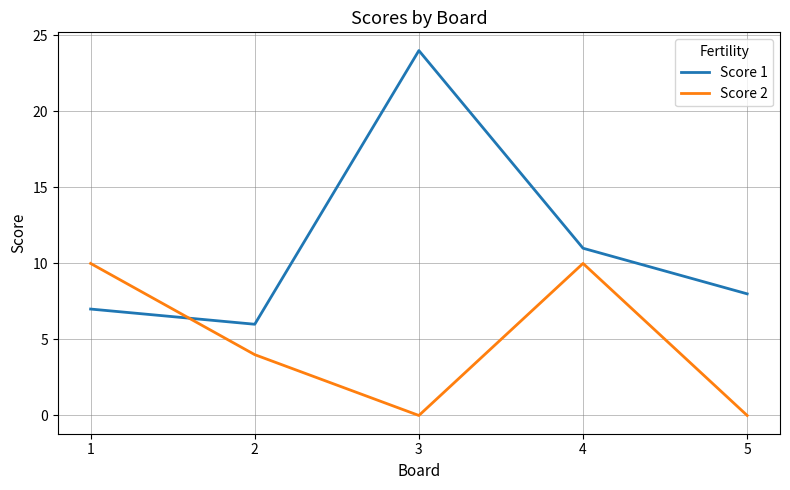

Is the value of Score 1 at 4 greater than the value of Score 2 at 2?

Yes